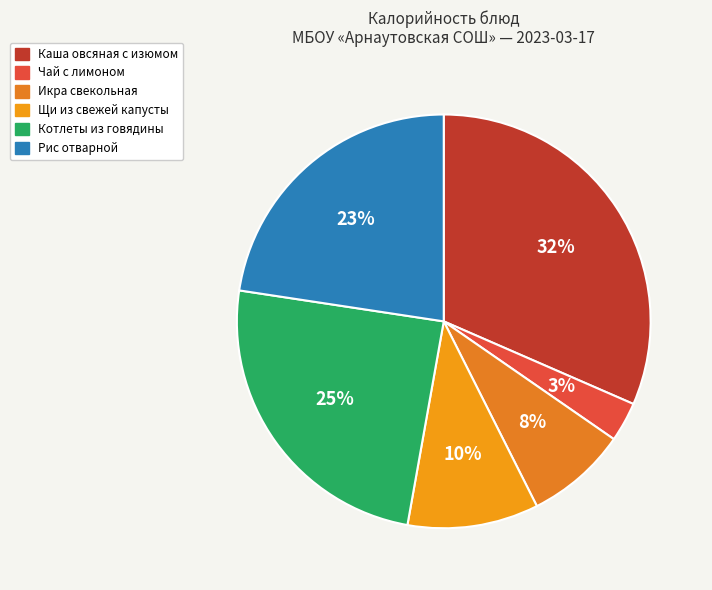

To the nearest percent, what portion does Каша овсяная с изюмом represent?

32%